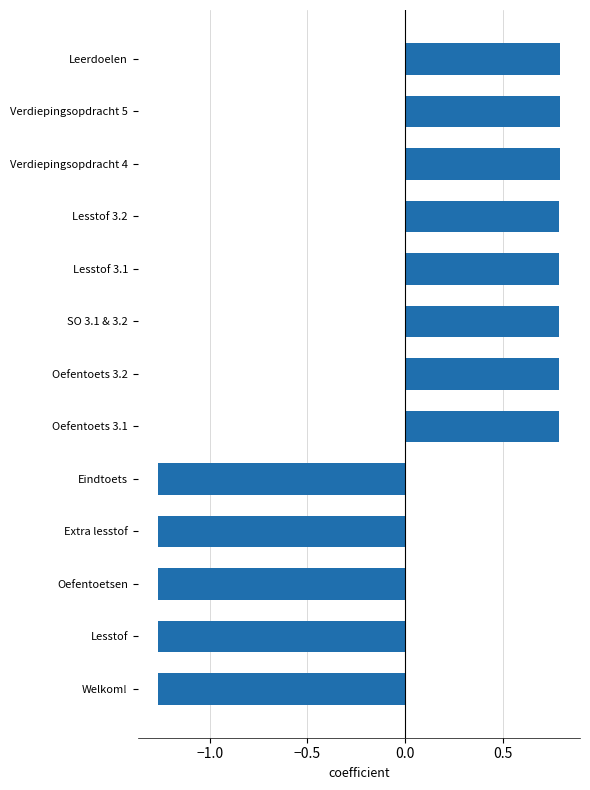

How many distinct data groups are displayed?

1